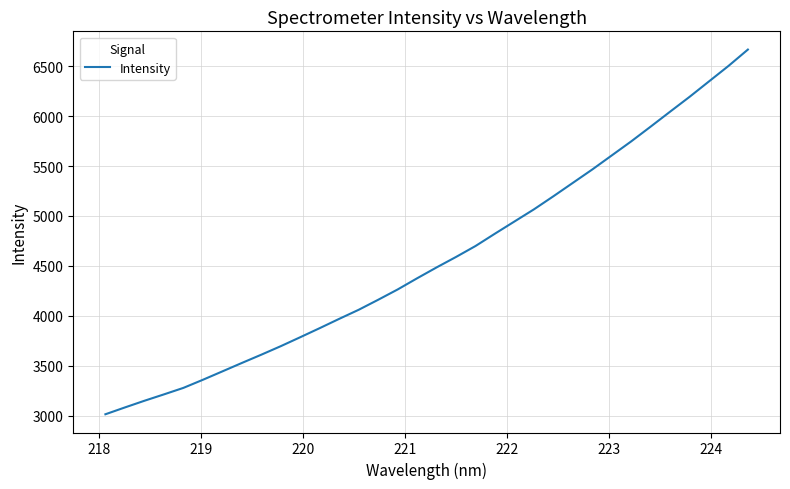

What is the difference between the maximum and minimum values?

3654.4